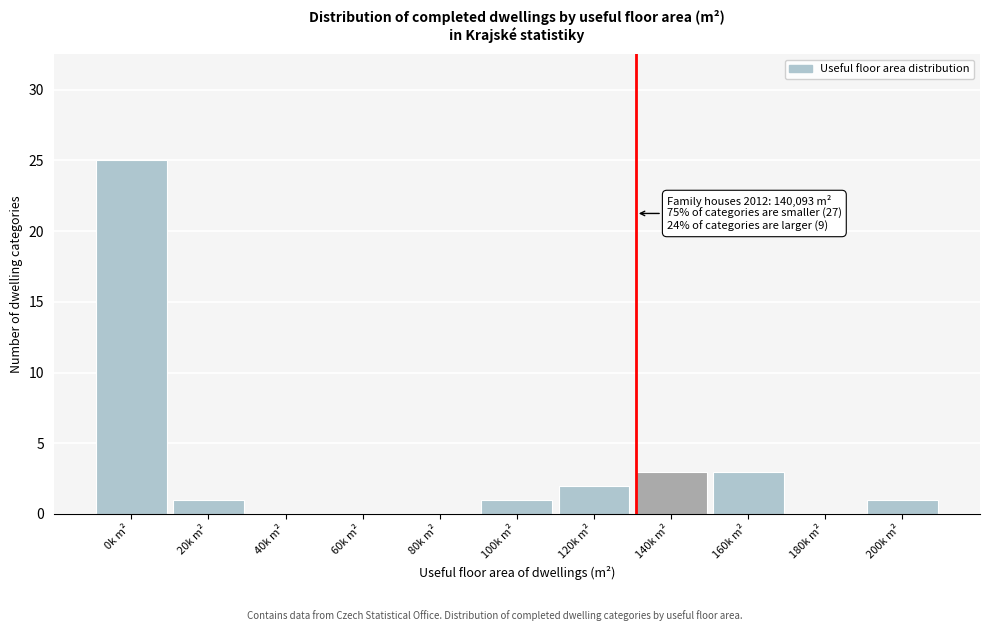

Reading left to right, list all the values displayed in this chart.

0k m²=25	20k m²=1	40k m²=0	60k m²=0	80k m²=0	100k m²=1	120k m²=2	140k m²=3	160k m²=3	180k m²=0	200k m²=1